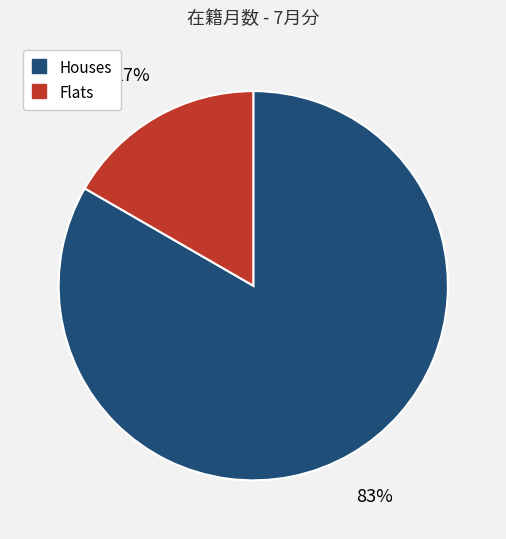

How many slices are in this pie chart?

2